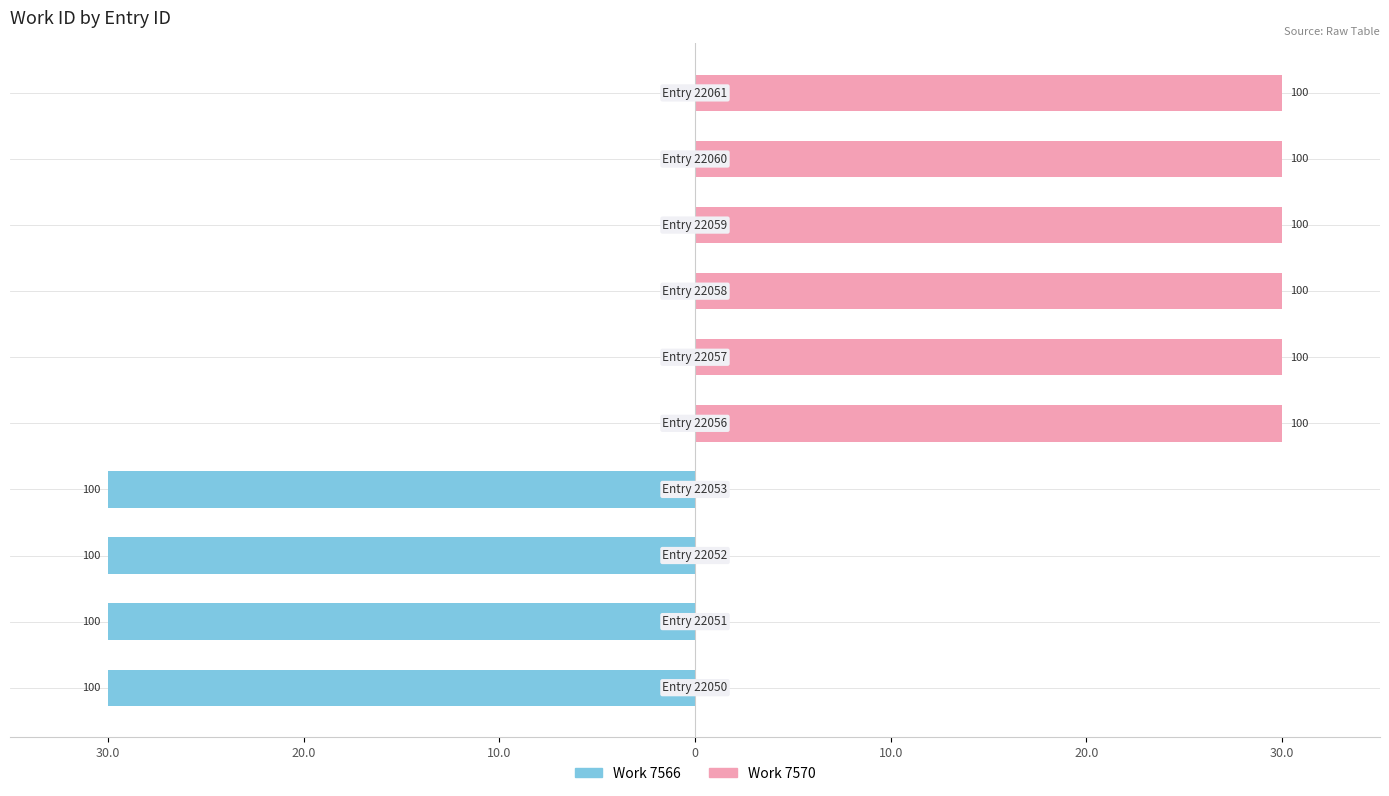

Which series has the widest spread of values?

Work 7566